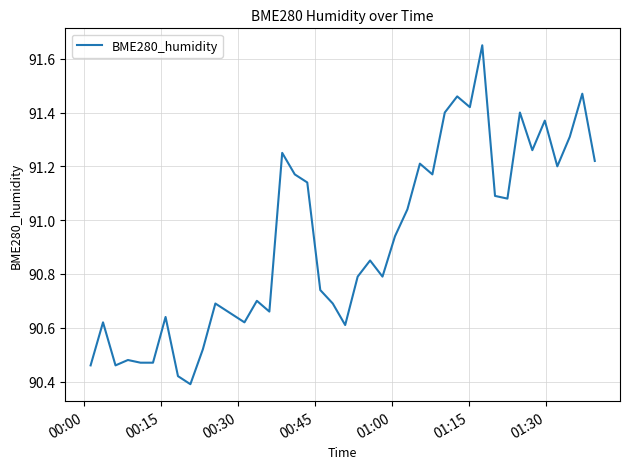

What is the difference between the maximum and minimum values?

1.3